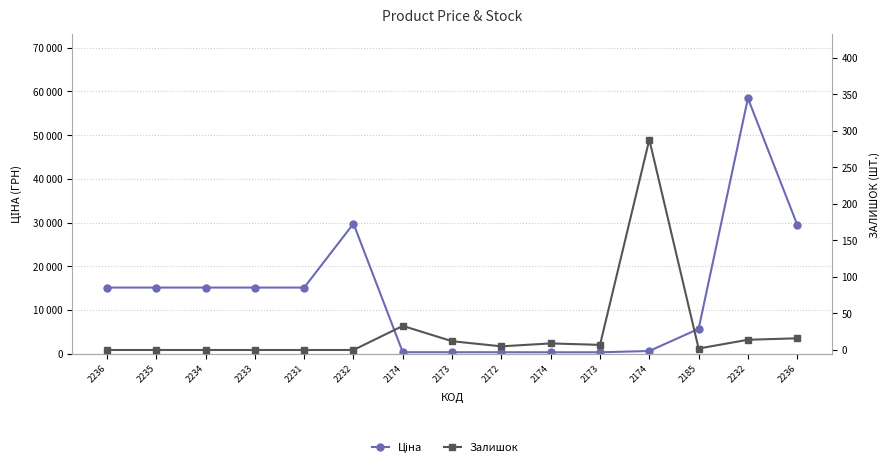

True or false: Залишок has more than 1 interior local peaks.

True